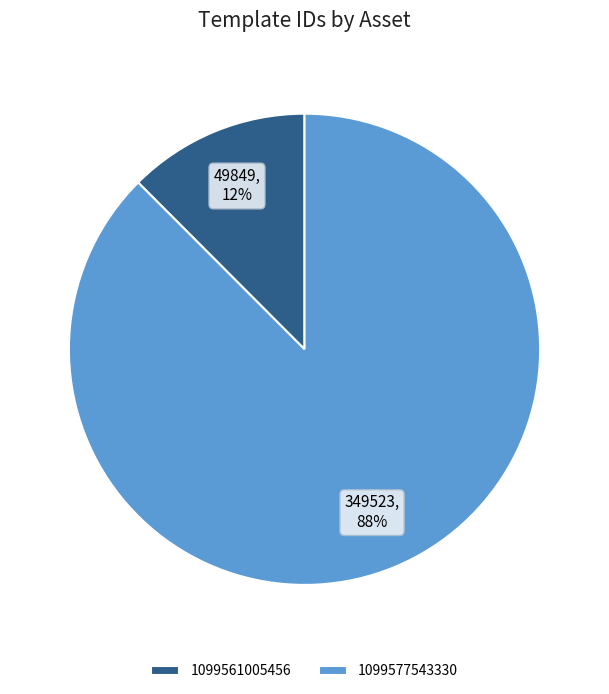

Which has a higher value, 1099577543330 or 1099561005456?

1099577543330